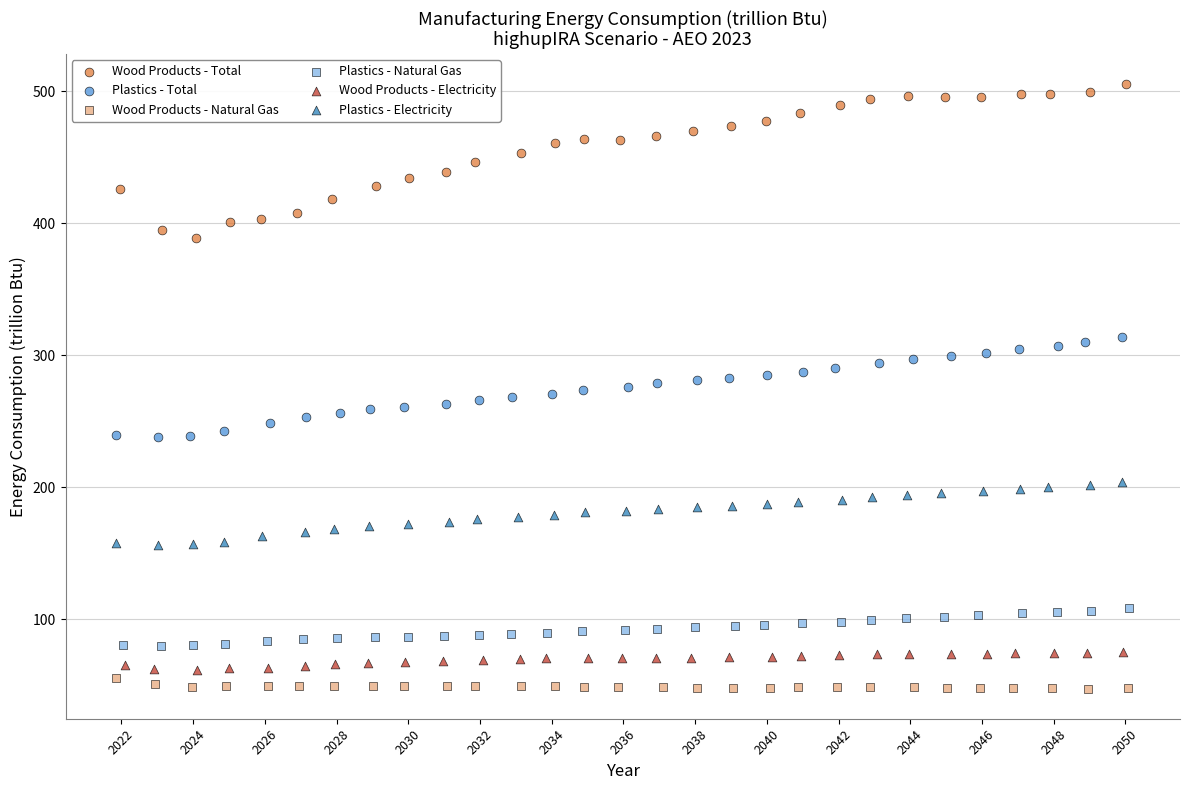

Which series has the largest Y range (max minus min)?

Wood Products - Total